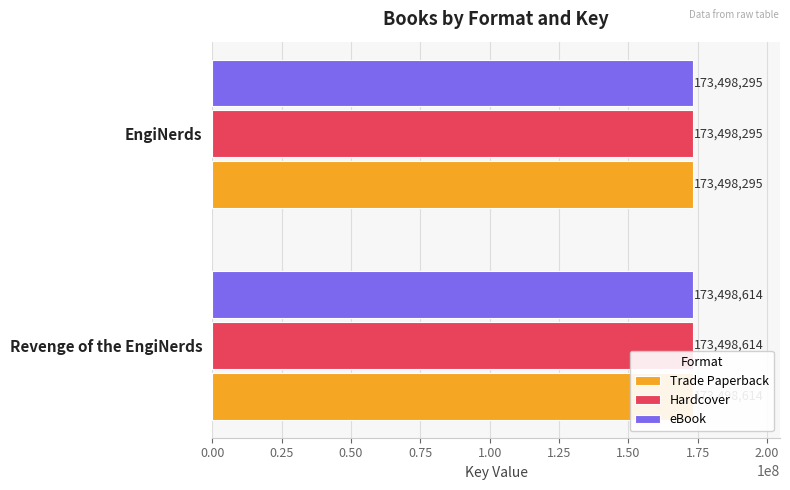

Which series has the widest spread of values?

Trade Paperback